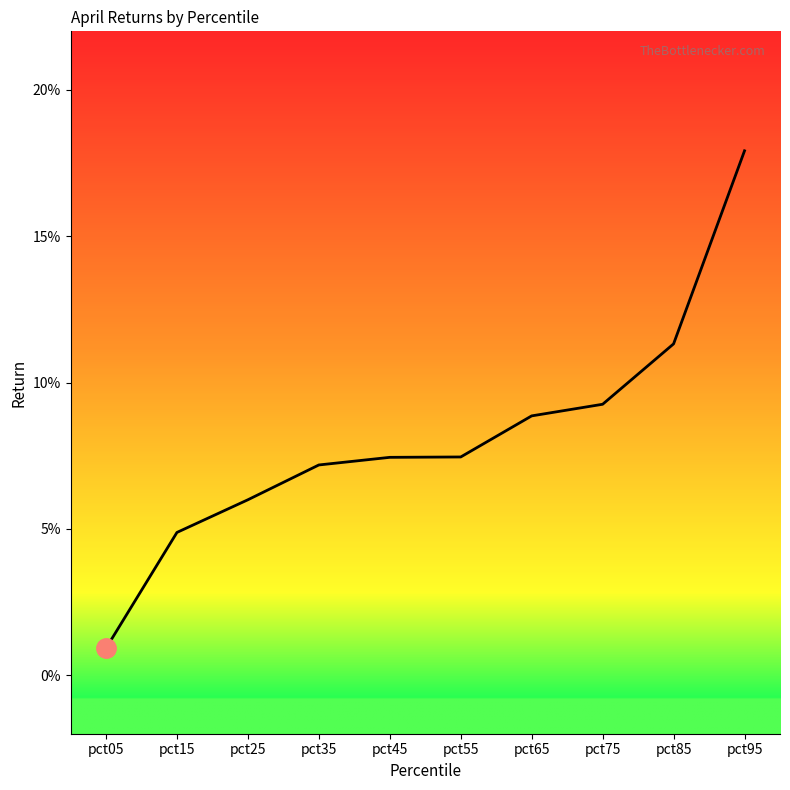

Between pct25 and pct05, which is larger?

pct25